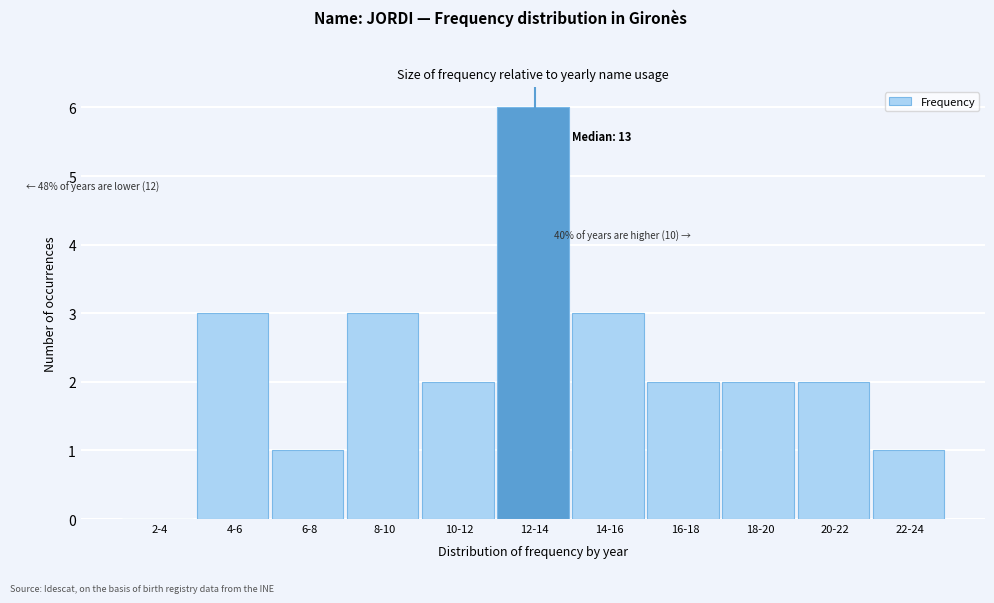

Reading left to right, what are all the values shown in this chart?

2-4=0	4-6=3	6-8=1	8-10=3	10-12=2	12-14=6	14-16=3	16-18=2	18-20=2	20-22=2	22-24=1